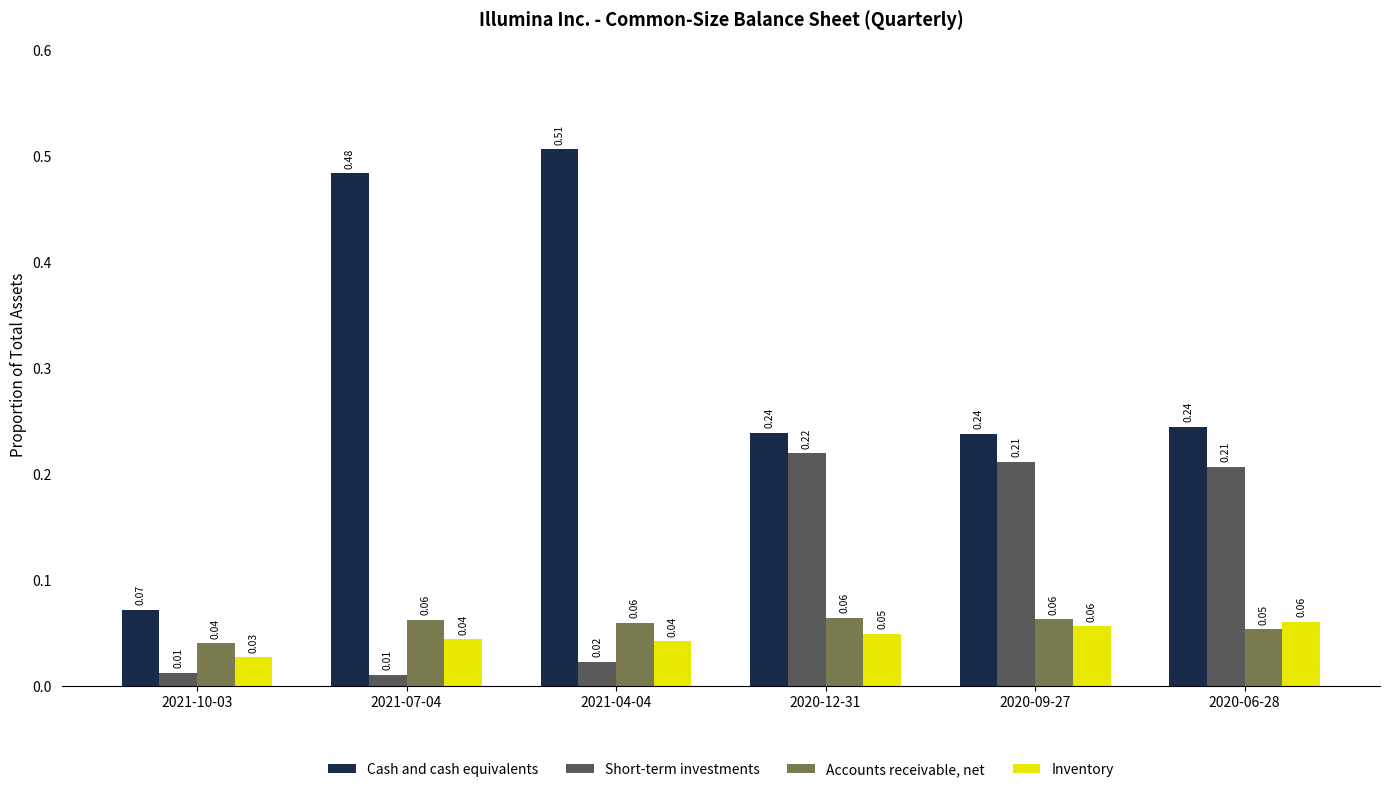

Which series has the widest spread of values?

Cash and cash equivalents